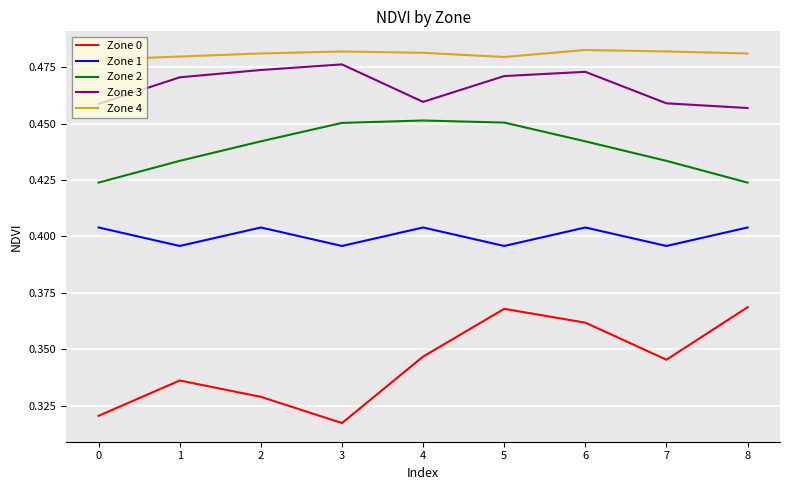

Does the chart have visible grid lines?

Yes